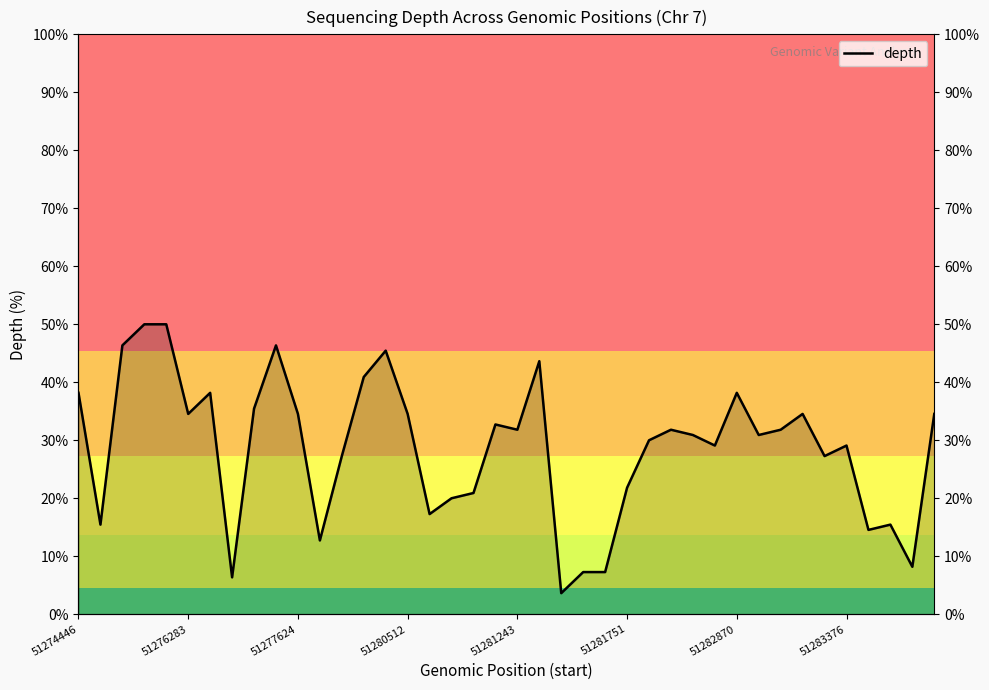

How many lines are shown in the chart?

1